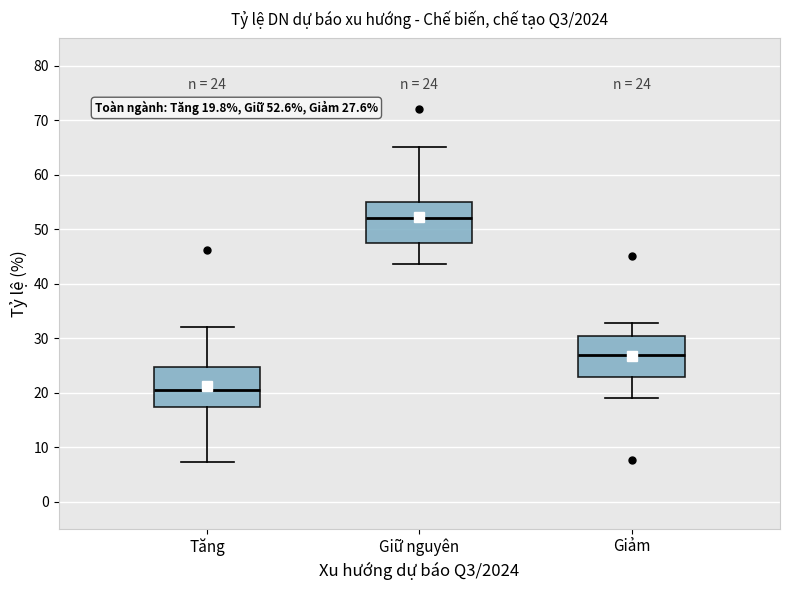

Which box has the highest median line?

Giữ nguyên